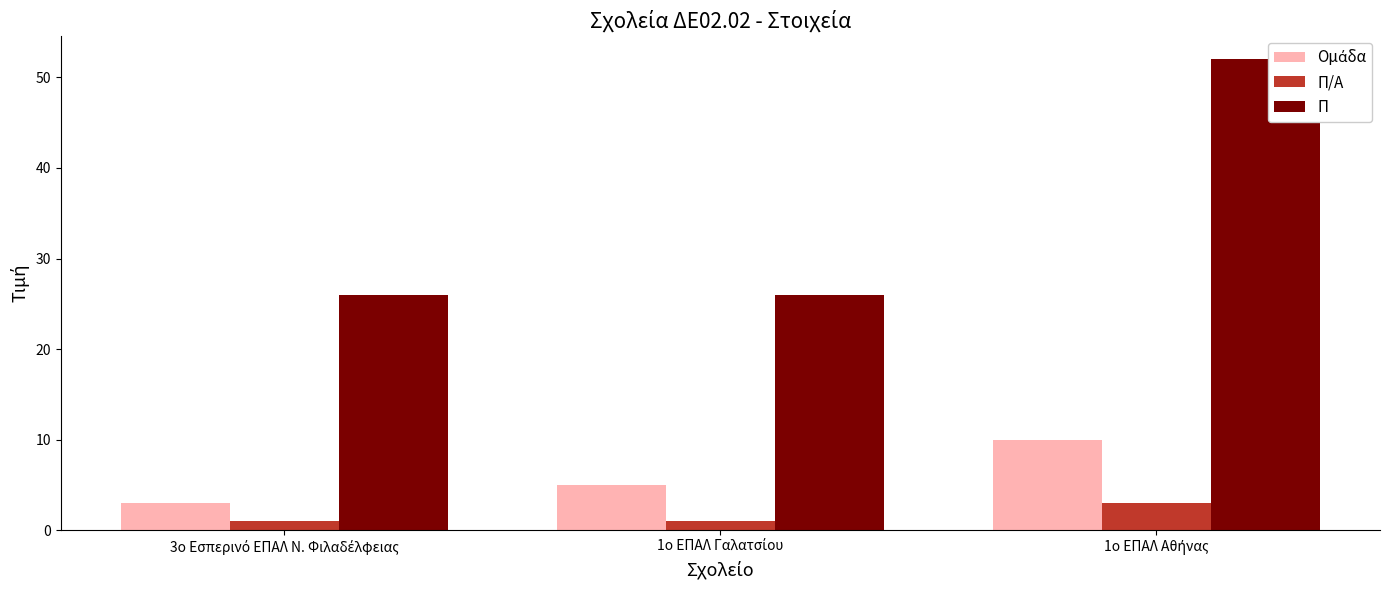

The Ομάδα series shows 7 at 1ο ΕΠΑΛ Γαλατσίου. True or false?

False